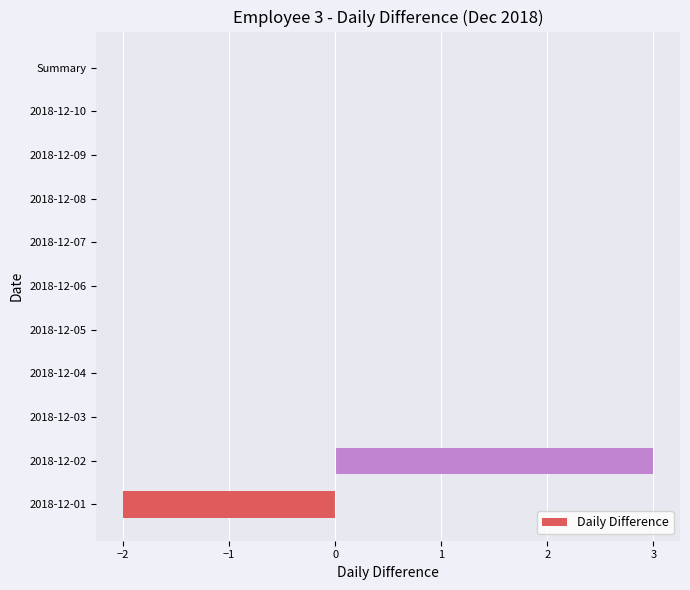

What is the maximum value shown in the chart?

3